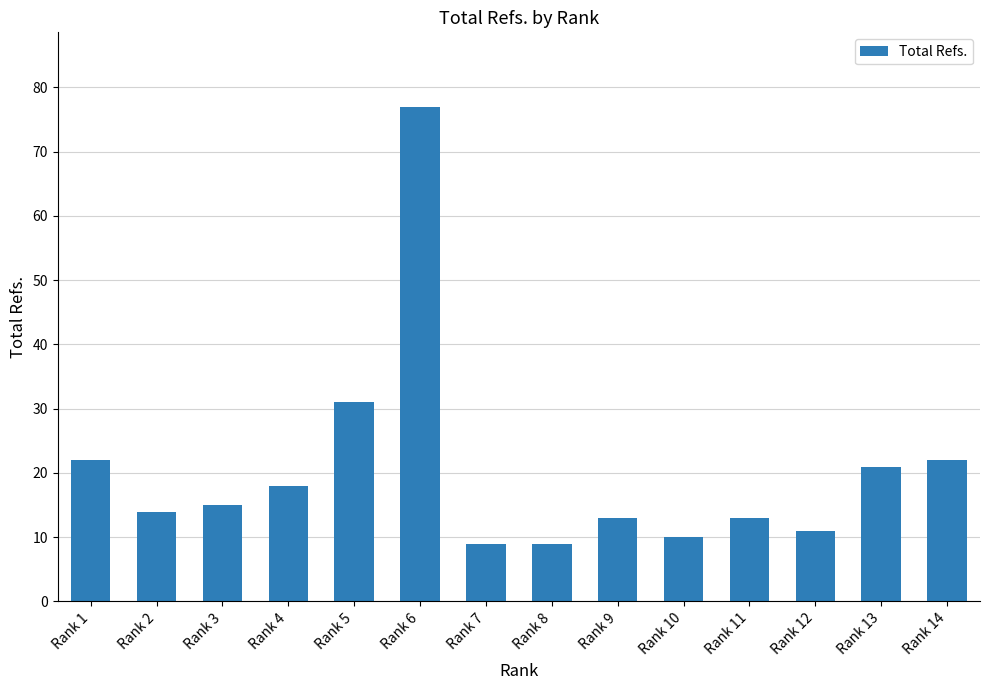

Is it true that the value at Rank 4 is 18?

True